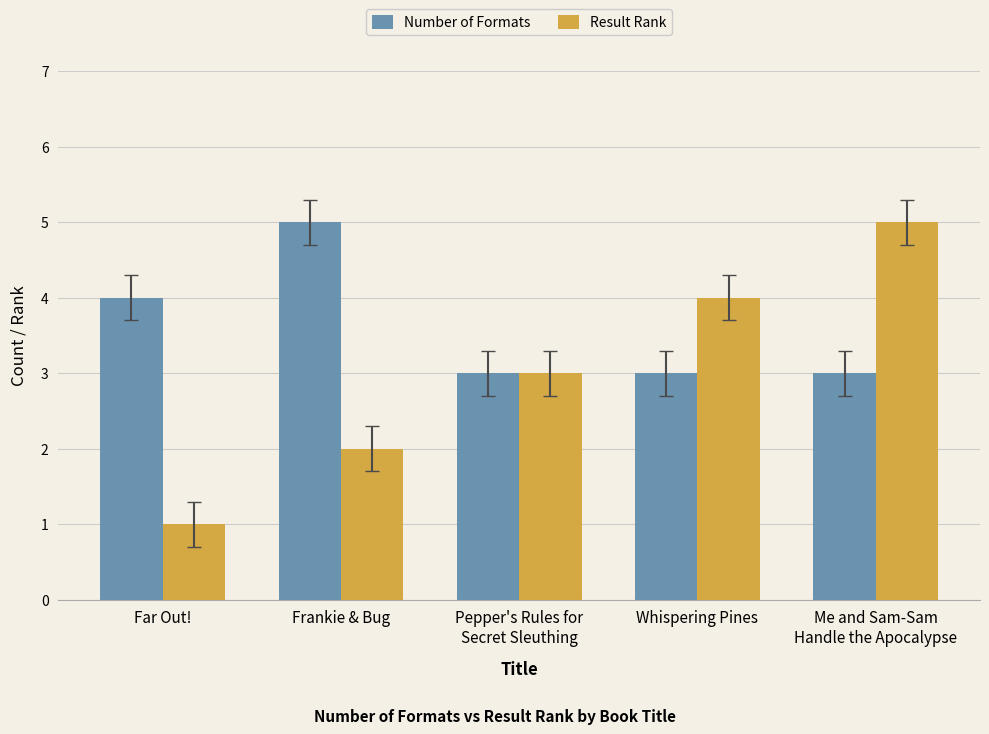

How many bars are there in total?

10